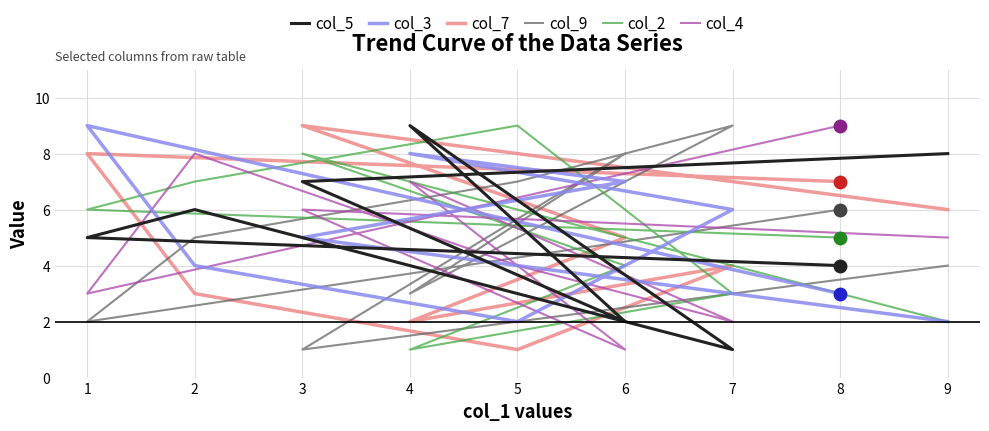

Reading left to right, transcribe all the data shown in this chart.

col_5: 8	7	2	9	1	3	6	5	4
col_3: 2	5	7	8	6	2	4	9	3
col_7: 6	9	5	2	4	1	3	8	7
col_9: 4	1	8	3	9	7	5	2	6
col_2: 2	8	4	1	3	9	7	6	5
col_4: 5	6	1	7	2	4	8	3	9